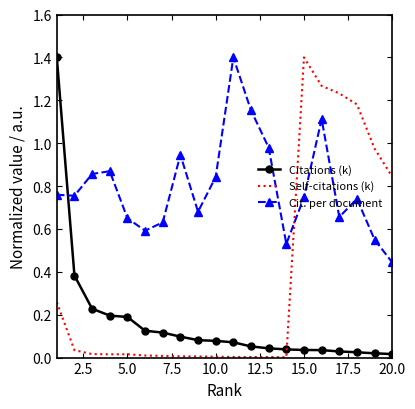

Which series has the largest total across all categories?

Cit. per document